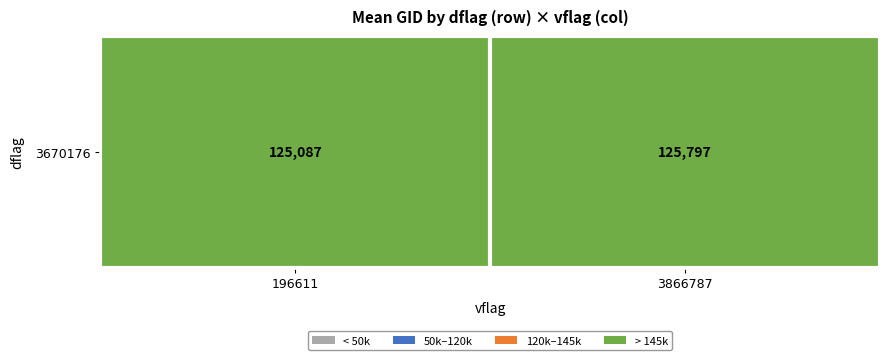

Which label corresponds to the smallest value in the chart?

196611